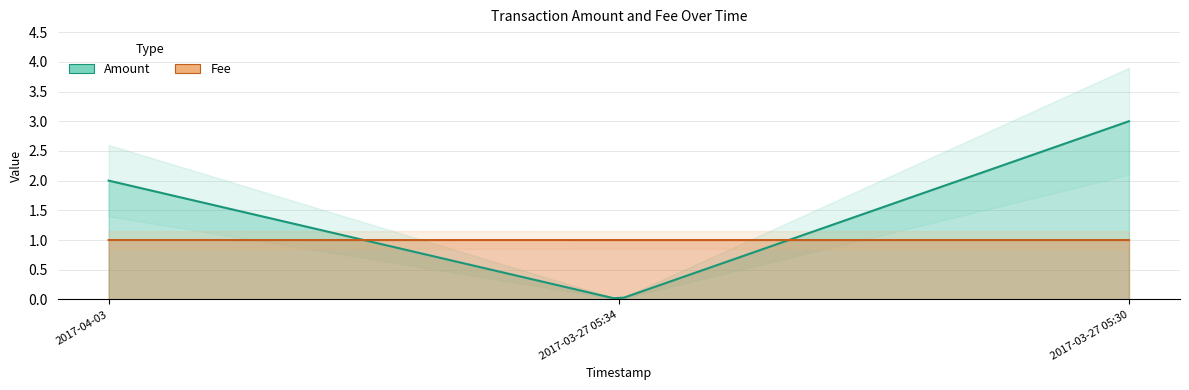

How many series are shown in this chart?

2